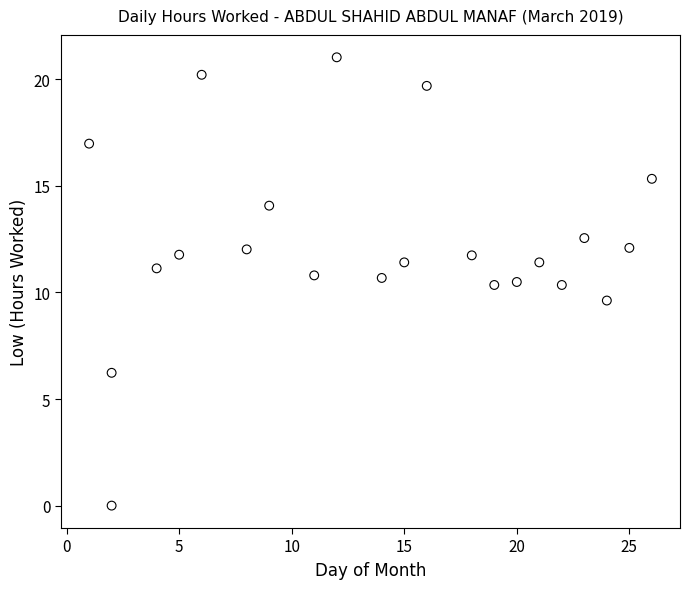

What is the range of Y values (max minus min)?

21.0